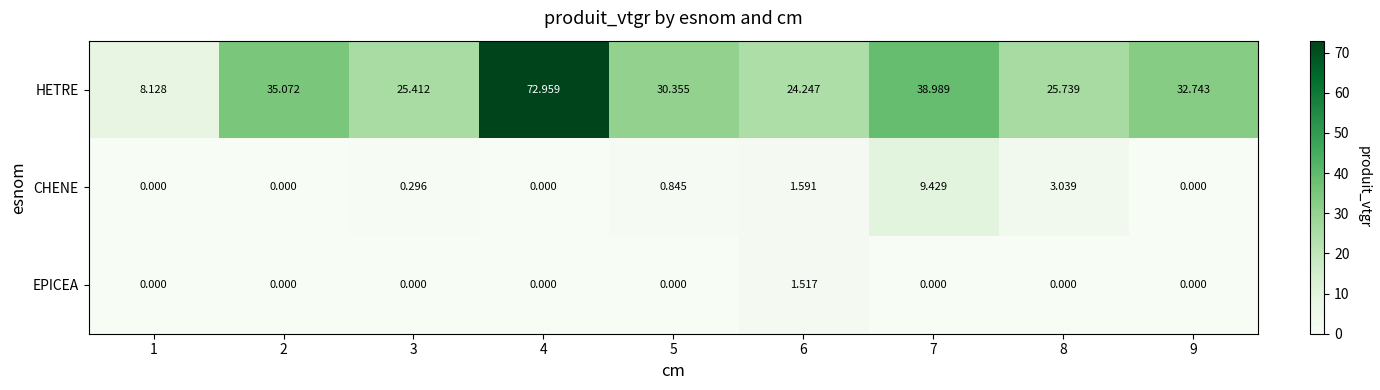

What is the total value across all series at 2?

35.1